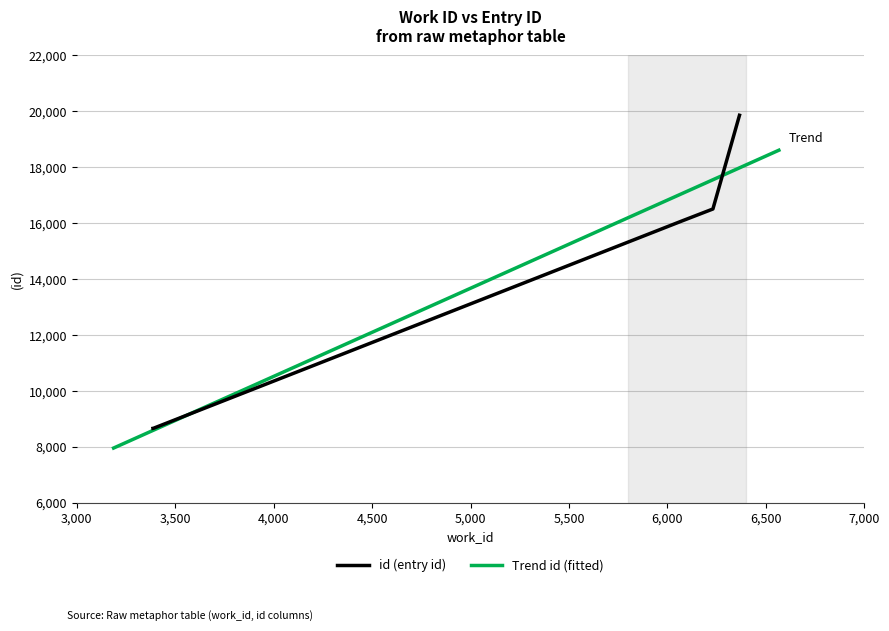

What is the change in value from 3387 to 6366?

+11191